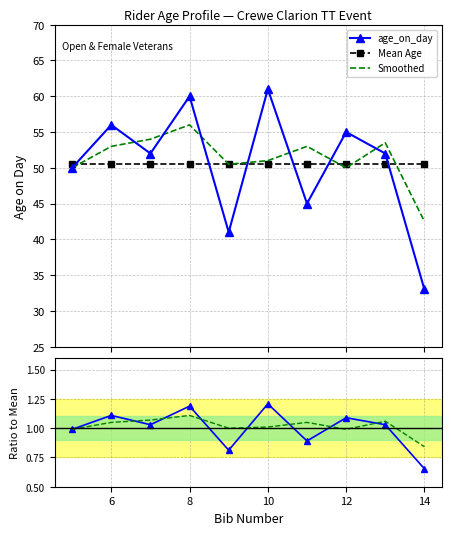

True or false: age_on_day and Smoothed / Mean intersect in this chart.

False